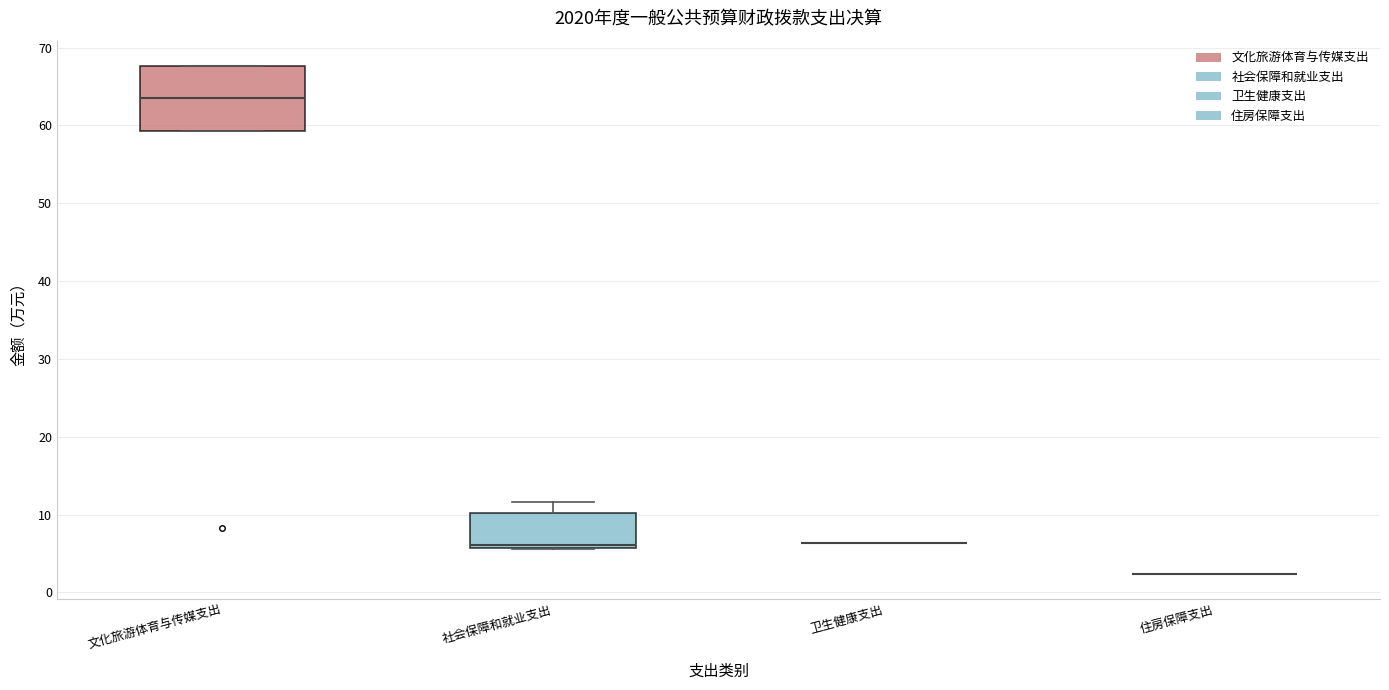

Reading left to right, transcribe this box plot: for each box, give where its median line is, the range the box spans, and where its two whiskers end, as read against the y-axis. The values are not printed on the chart, so give them approximately, as read against the axis.

文化旅游体育与传媒支出: median 63, box 59 to 68, whiskers 59 to 68
社会保障和就业支出: median 6 (just above the box's lower edge), box 6 to 10, whiskers 6 to 12
卫生健康支出: box collapsed to a line at 6, whiskers 6 to 6
住房保障支出: box collapsed to a line at 2, whiskers 2 to 2